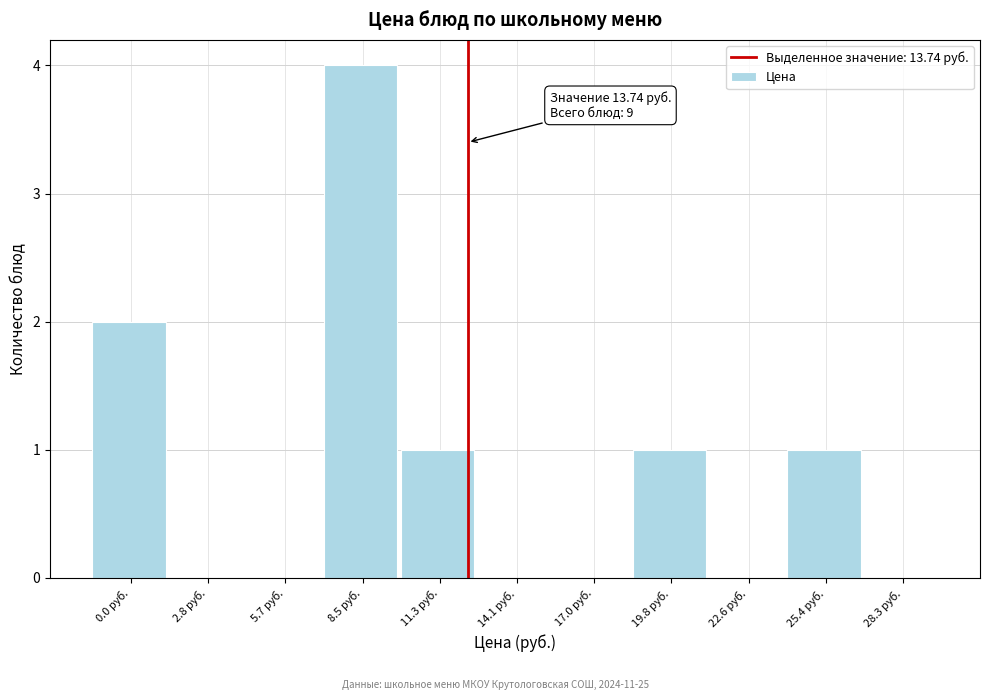

Reading left to right, transcribe all the data shown in this chart.

0.0 руб.=2	2.8 руб.=0	5.7 руб.=0	8.5 руб.=4	11.3 руб.=1	14.1 руб.=0	17.0 руб.=0	19.8 руб.=1	22.6 руб.=0	25.4 руб.=1	28.3 руб.=0